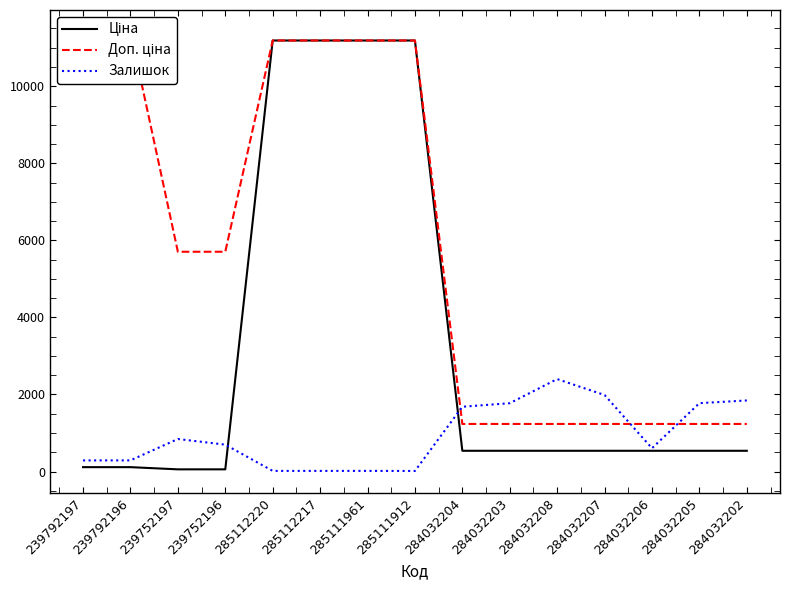

Reading left to right, transcribe all the data shown in this chart.

Ціна: 114.1	114.1	57.0	57.0	11188.2	11188.2	11188.2	11188.2	539.0	539.0	539.0	539.0	539.0	539.0	539.0
Доп. ціна: 11410.0	11410.0	5705.0	5705.0	11188.2	11188.2	11188.2	11188.2	1235.4	1235.4	1235.4	1235.4	1235.4	1235.4	1235.4
Залишок: 289.0	290.0	845.0	698.0	17.0	17.0	17.0	15.0	1682.0	1774.0	2400.0	1986.0	605.0	1775.0	1845.0